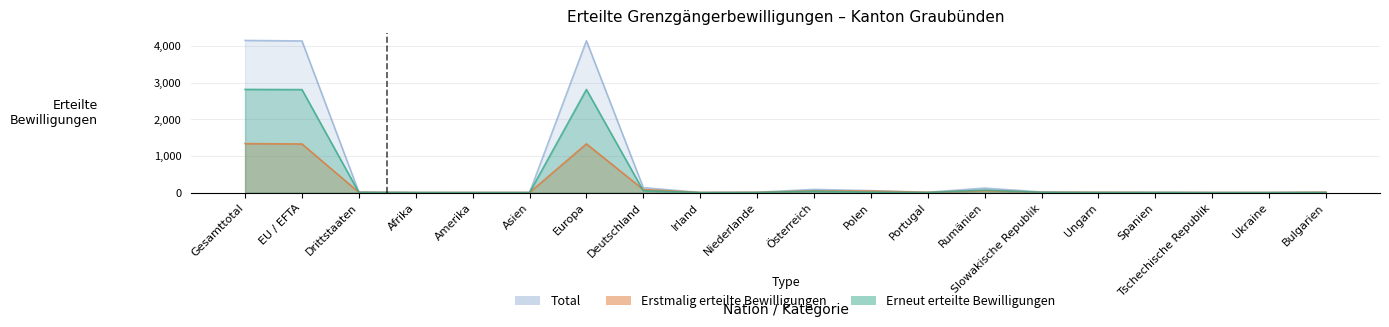

Where is Erneut (Total) nearest to the value 1409?

Rumänien